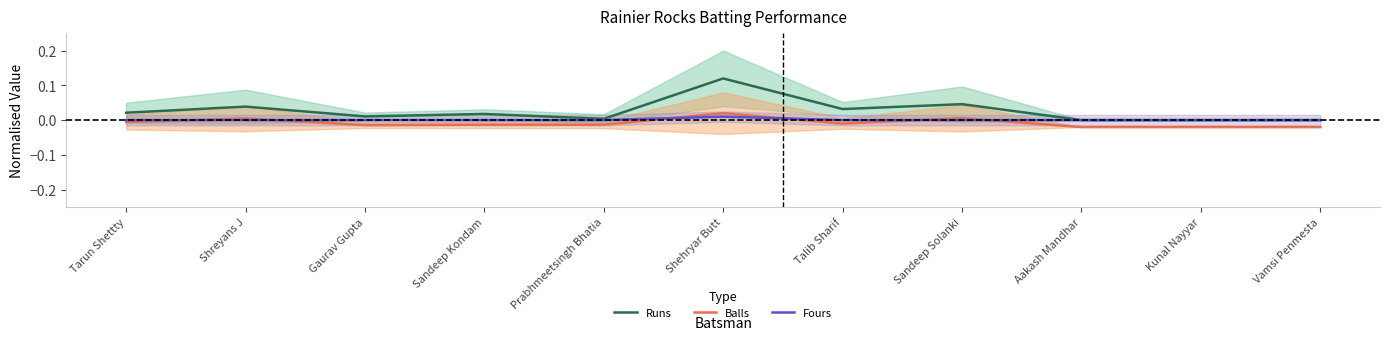

True or false: Runs and Fours cross at least once.

False